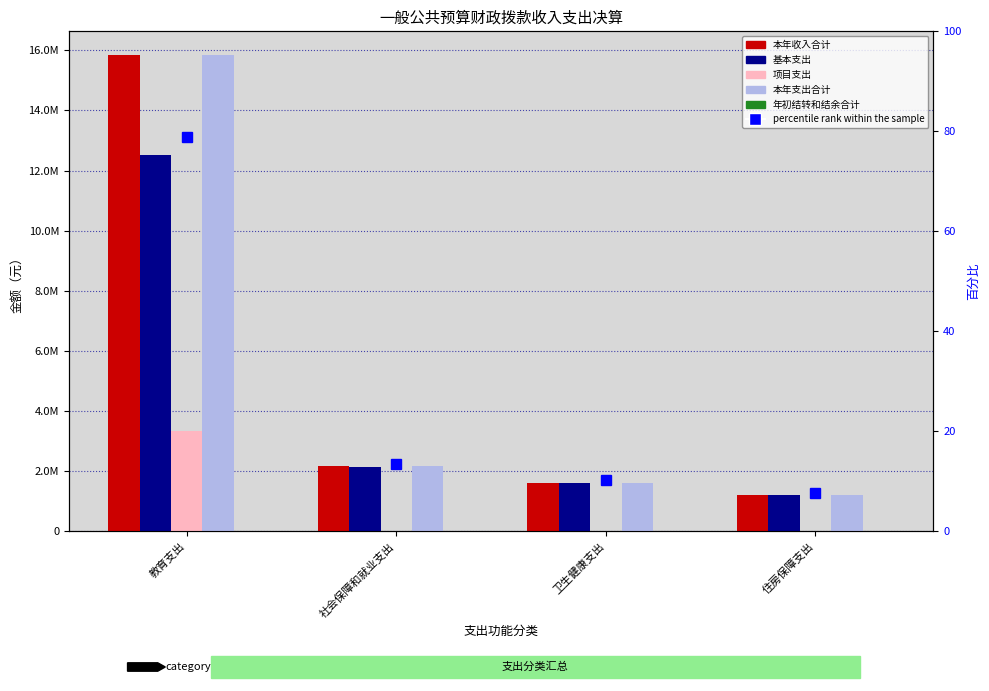

Reading left to right, extract all data points from this chart.

本年收入合计: 15835082.3	2166832.1	1623748.2	1212156.0
基本支出: 12499302.8	2151069.1	1623748.2	1212156.0
项目支出: 3335779.5	15763.0	0.0	0.0
本年支出合计: 15835082.3	2166832.1	1623748.2	1212156.0
年初结转和结余合计: 0.0	0.0	0.0	0.0
percentile rank within the sample: 78.9	13.6	10.3	7.7